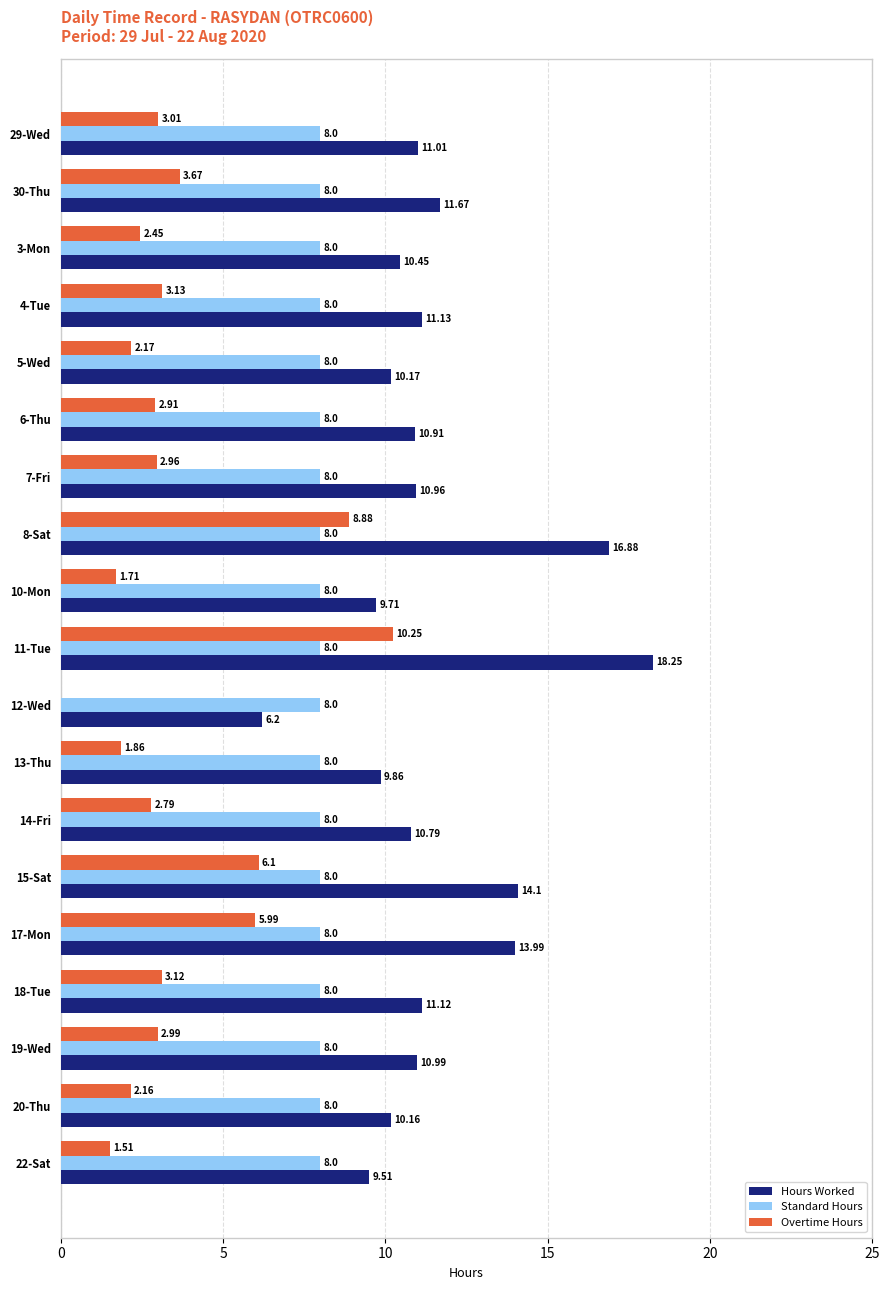

What is the sum of the Hours Worked values at 13-Thu and 10-Mon?

19.6